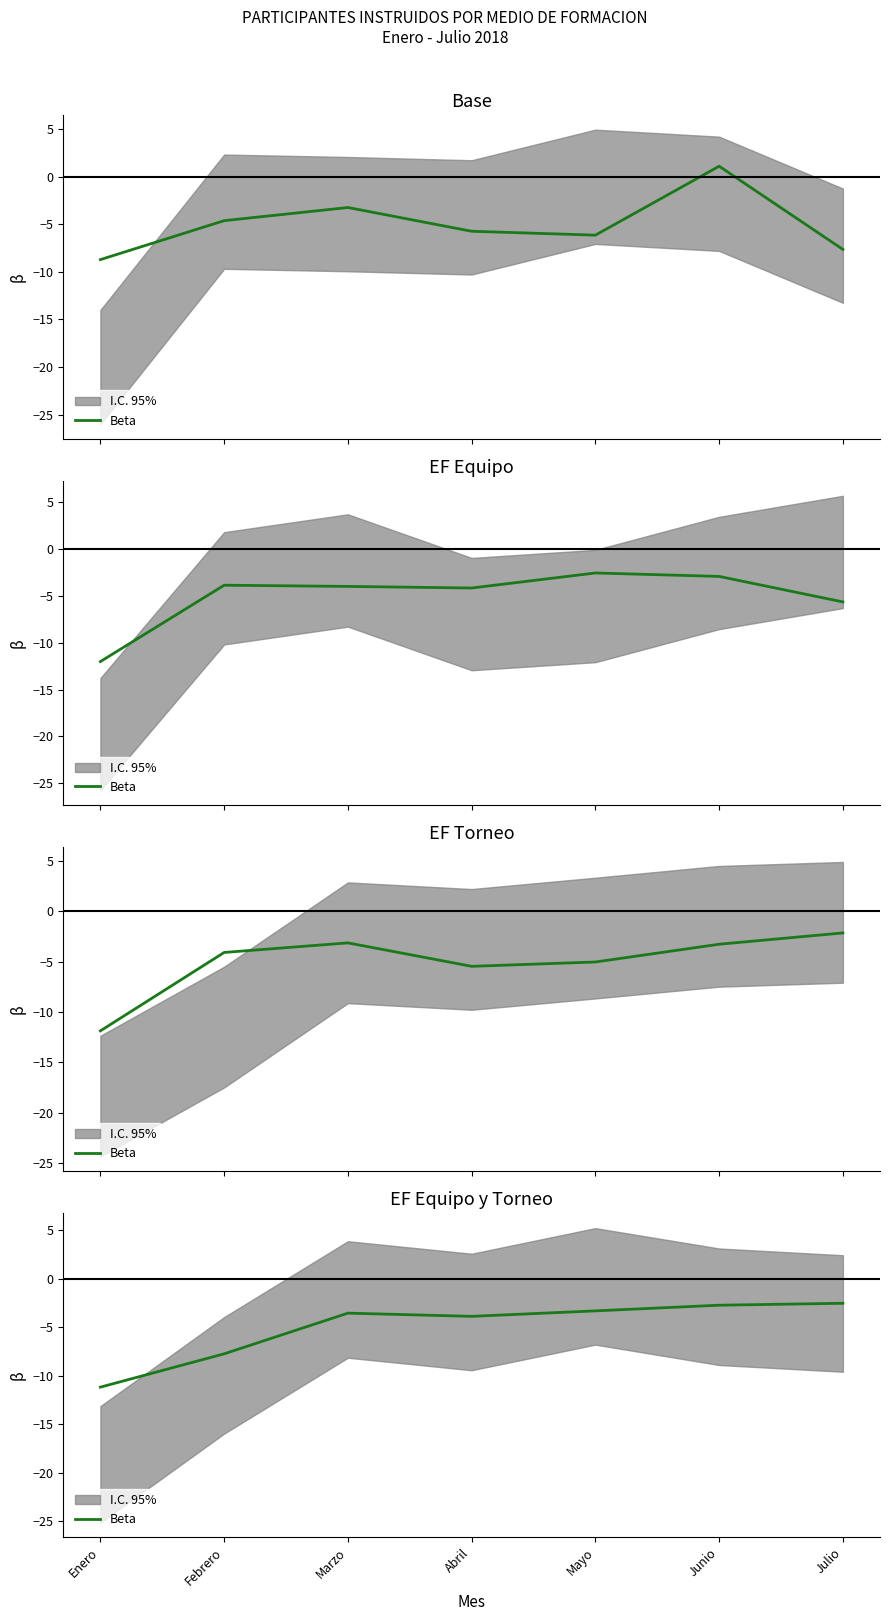

At which category does the data reach its first local peak?

Marzo